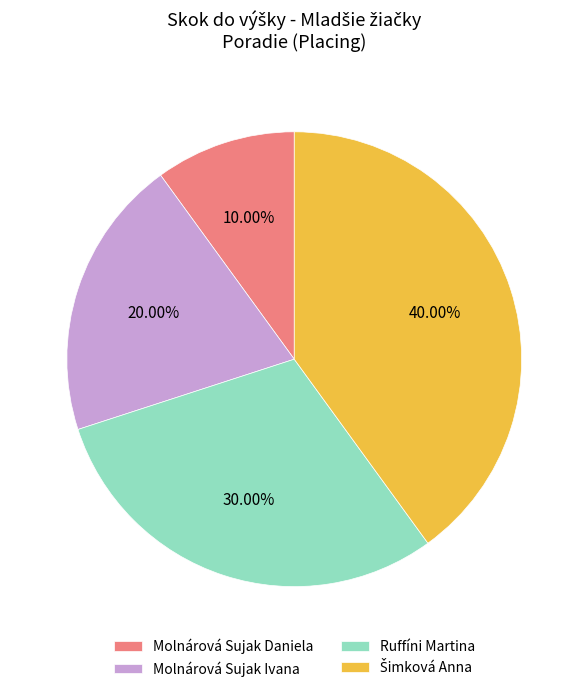

To the nearest percent, what percentage of the pie is Ruffíni Martina?

30%